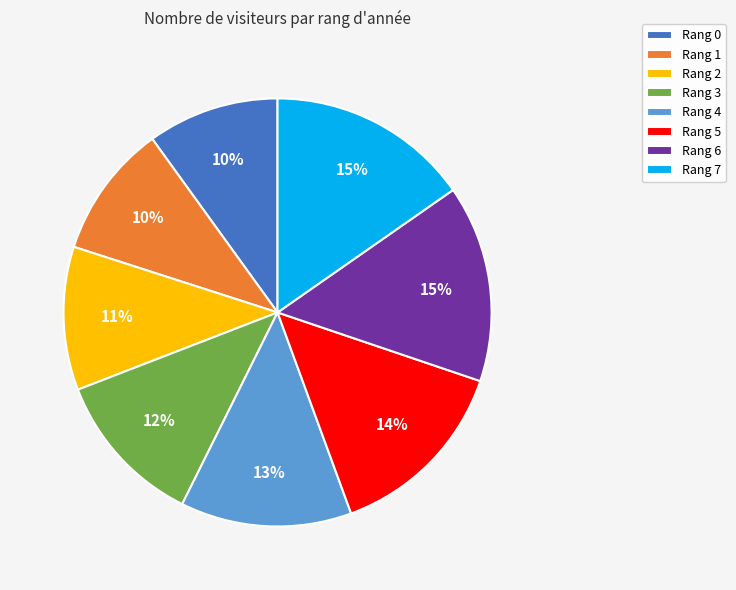

To the nearest percent, what percentage of the pie is Rang 0?

10%